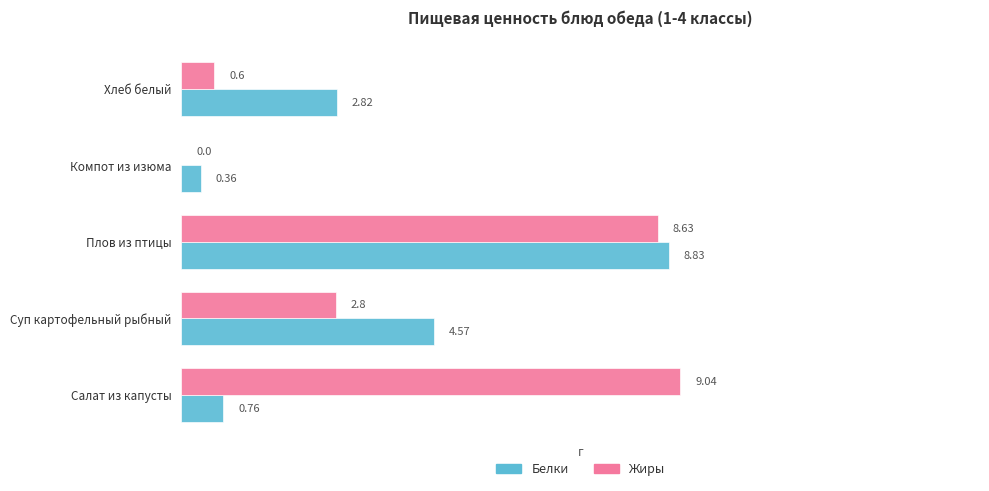

What are all the series names shown in the legend?

Белки, Жиры